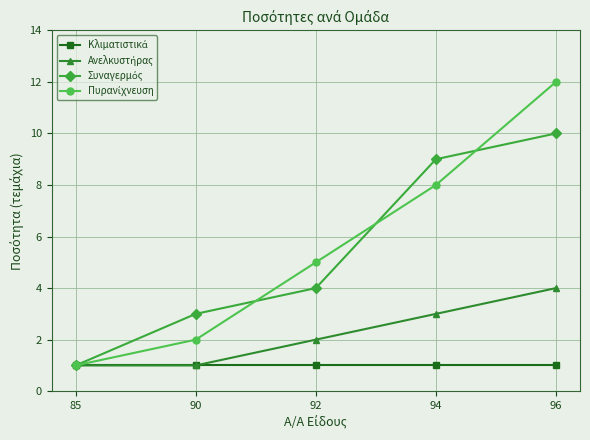

Which category has the highest value across all series?

96